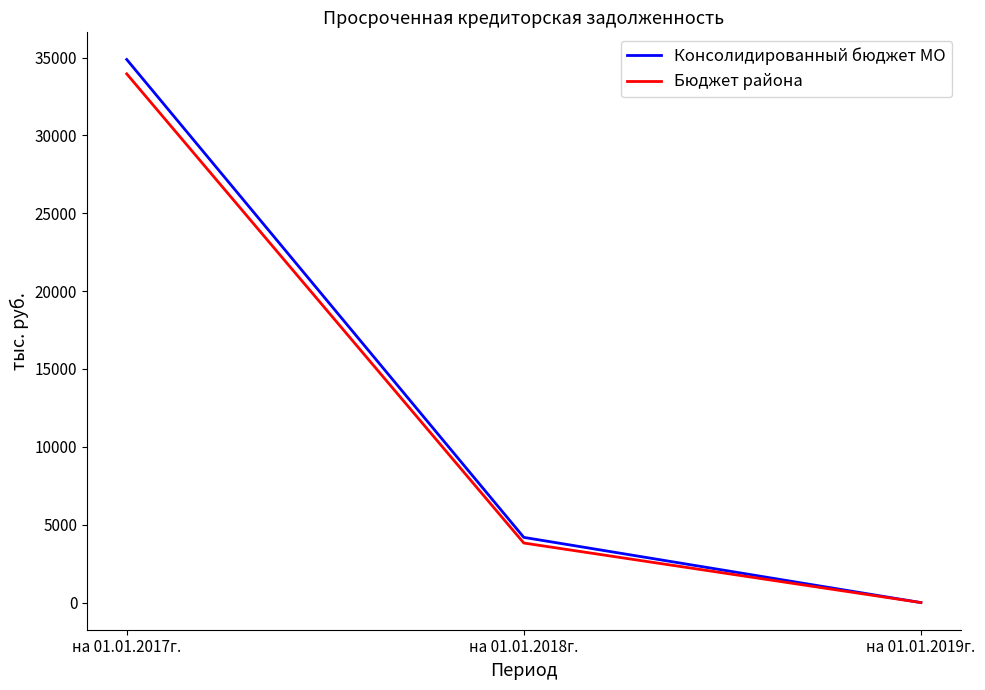

What is the approximate value of Бюджет района at на 01.01.2018г.?

3823.3